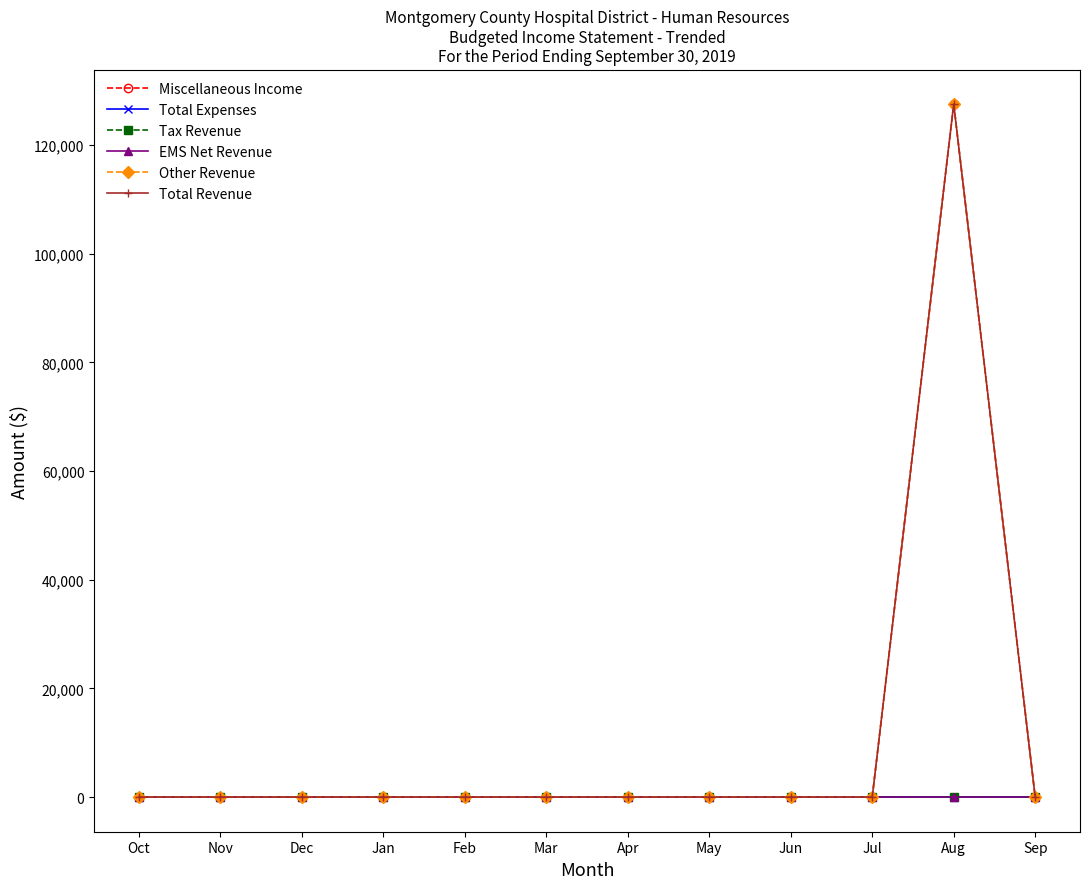

True or false: Other Revenue and Total Expenses intersect in this chart.

False